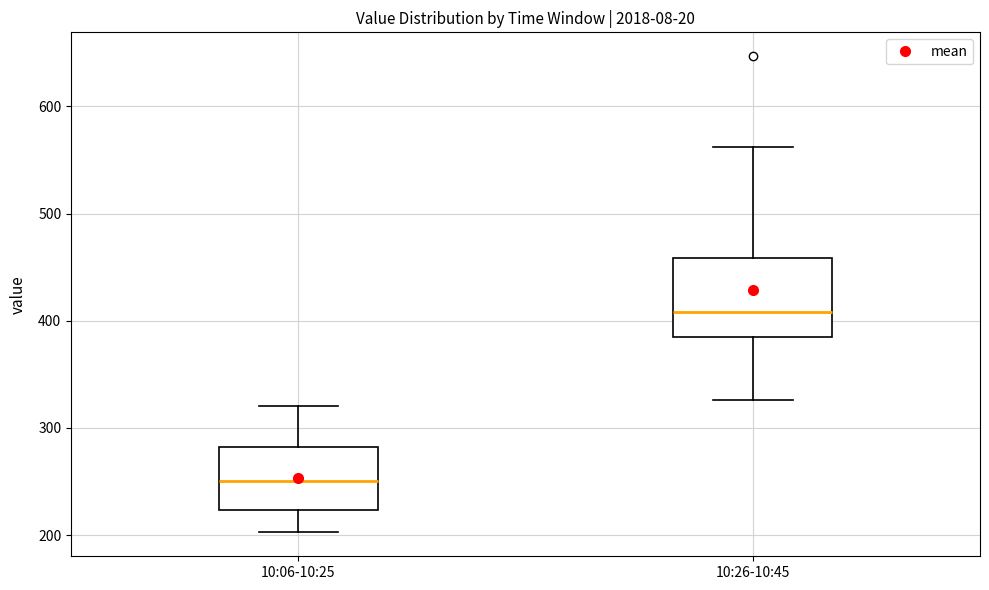

Which box's median line is the highest?

10:26-10:45